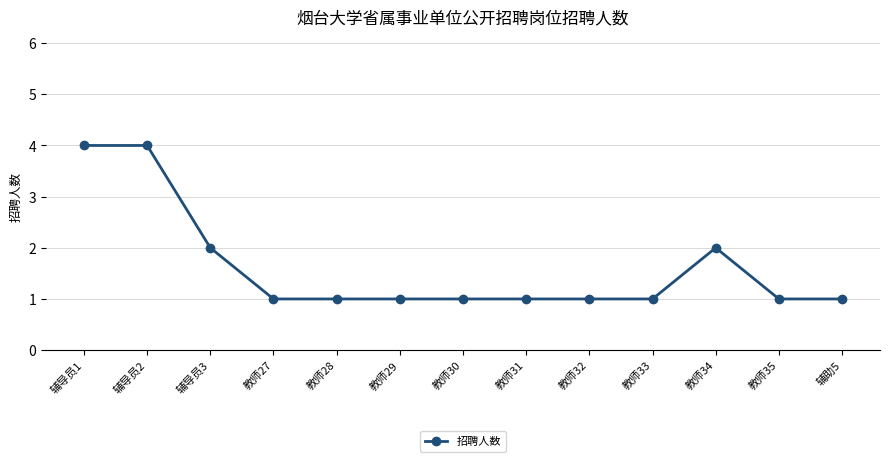

What is the smallest value displayed?

1